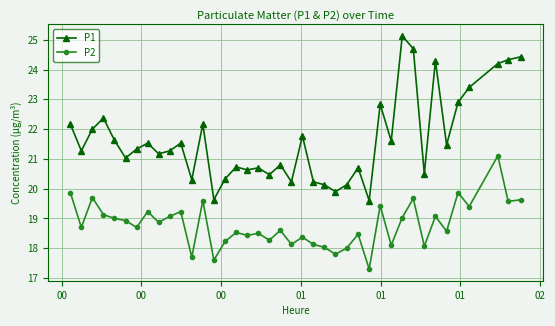

What is the average value of the P2 series?

18.8